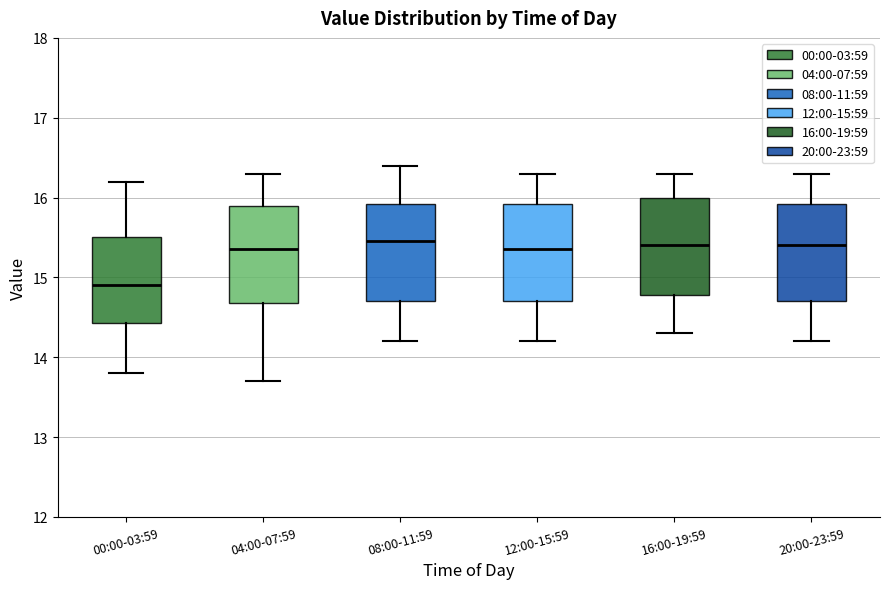

Reading left to right, read every box against the y-axis: the position of its median line, the range the box covers, and the ends of its whiskers. The values are not printed on the chart, so give them approximately, as read against the axis.

00:00-03:59: median 14.9, box 14.4 to 15.5, whiskers 13.8 to 16.2
04:00-07:59: median 15.4, box 14.7 to 15.9, whiskers 13.7 to 16.3
08:00-11:59: median 15.5, box 14.7 to 15.9, whiskers 14.2 to 16.4
12:00-15:59: median 15.4, box 14.7 to 15.9, whiskers 14.2 to 16.3
16:00-19:59: median 15.4, box 14.8 to 16.0, whiskers 14.3 to 16.3
20:00-23:59: median 15.4, box 14.7 to 15.9, whiskers 14.2 to 16.3